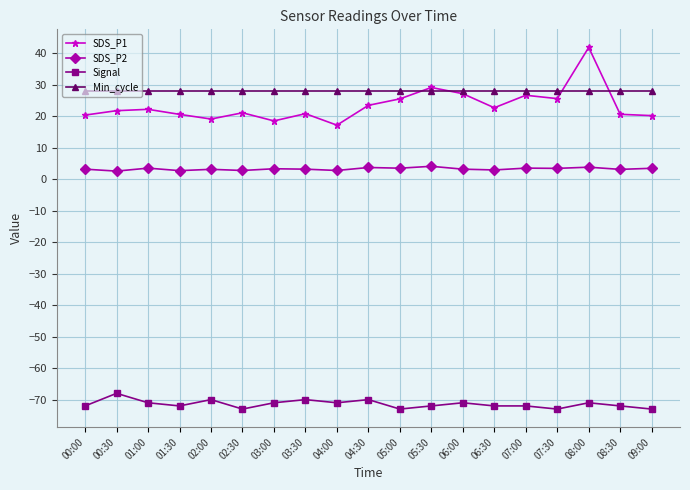

Does the chart display data point markers on the line(s)?

Yes